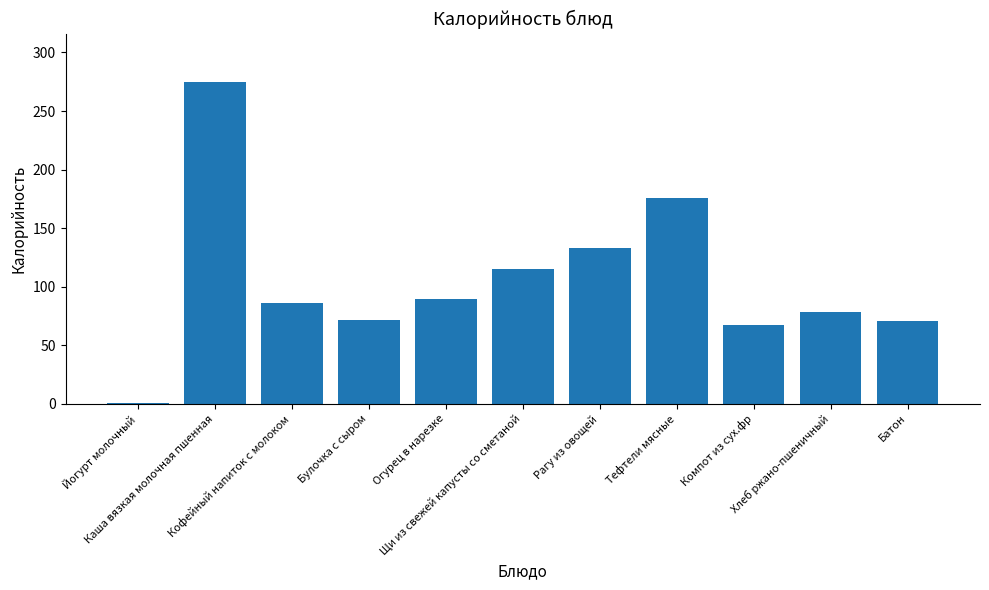

Between Булочка с сыром and Огурец в нарезке, which is larger?

Огурец в нарезке